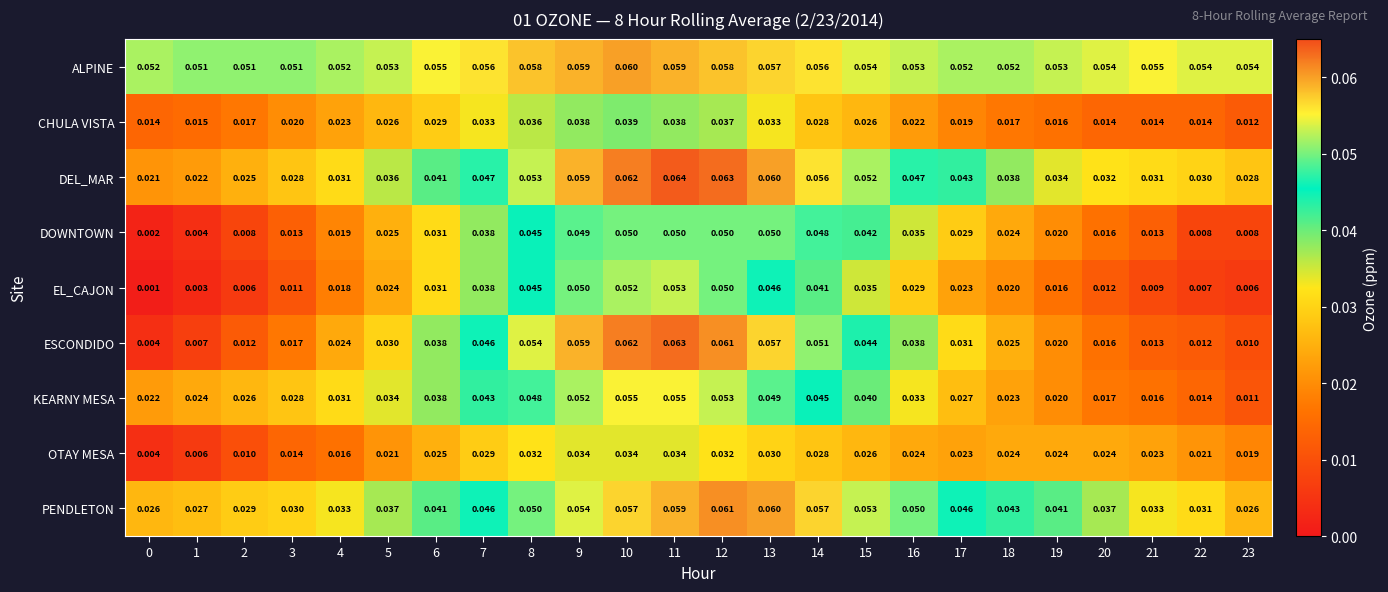

Which series has the largest total across all categories?

ALPINE